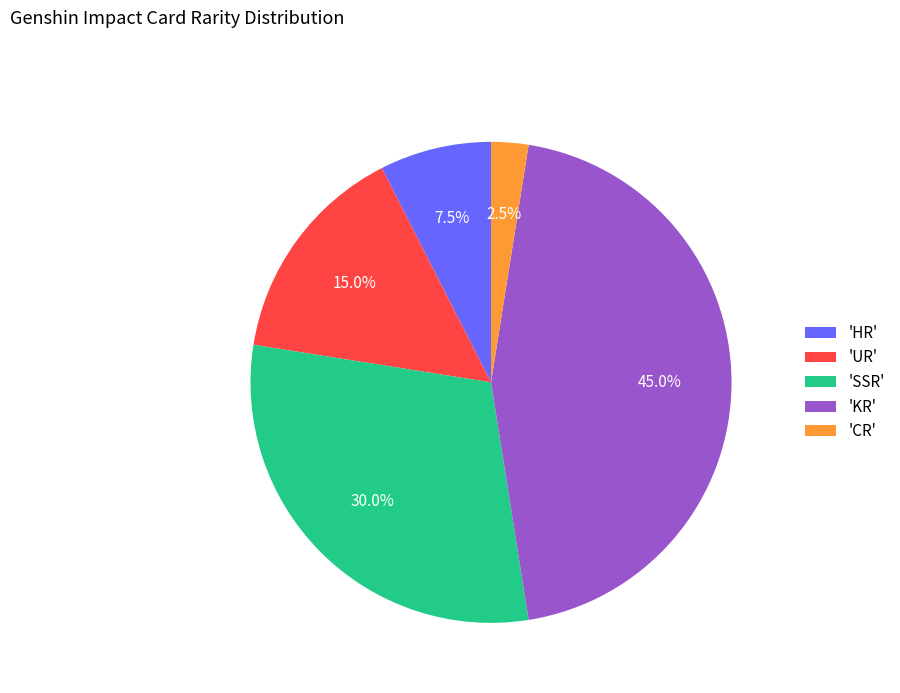

Rank the categories by value from lowest to highest.

'CR', 'HR', 'UR', 'SSR', 'KR'